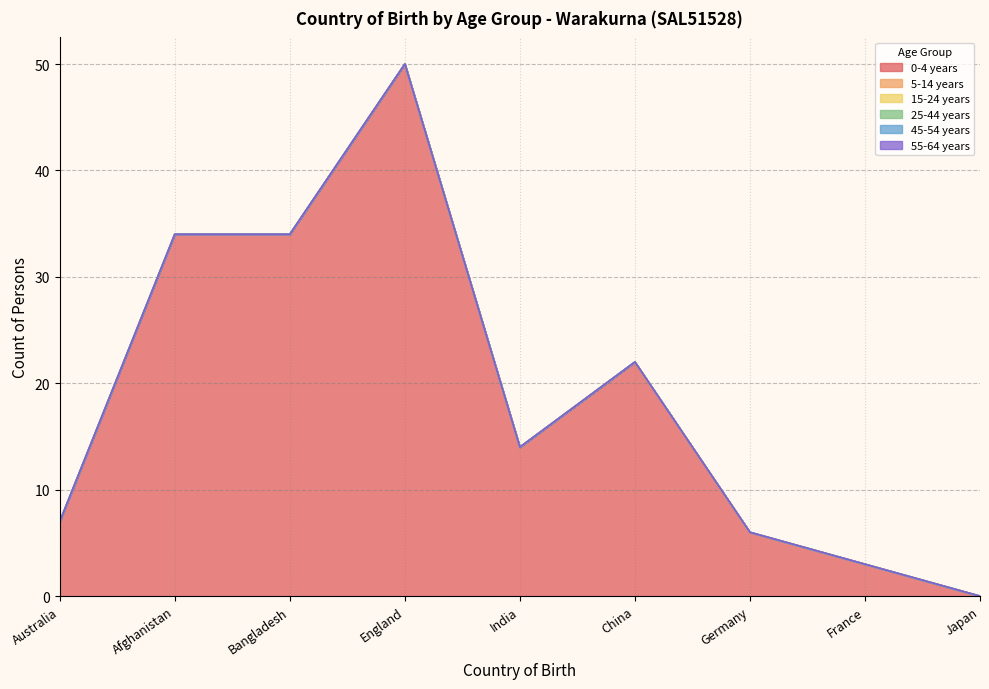

The value of 0-4 years at Afghanistan is 34. True or false?

True